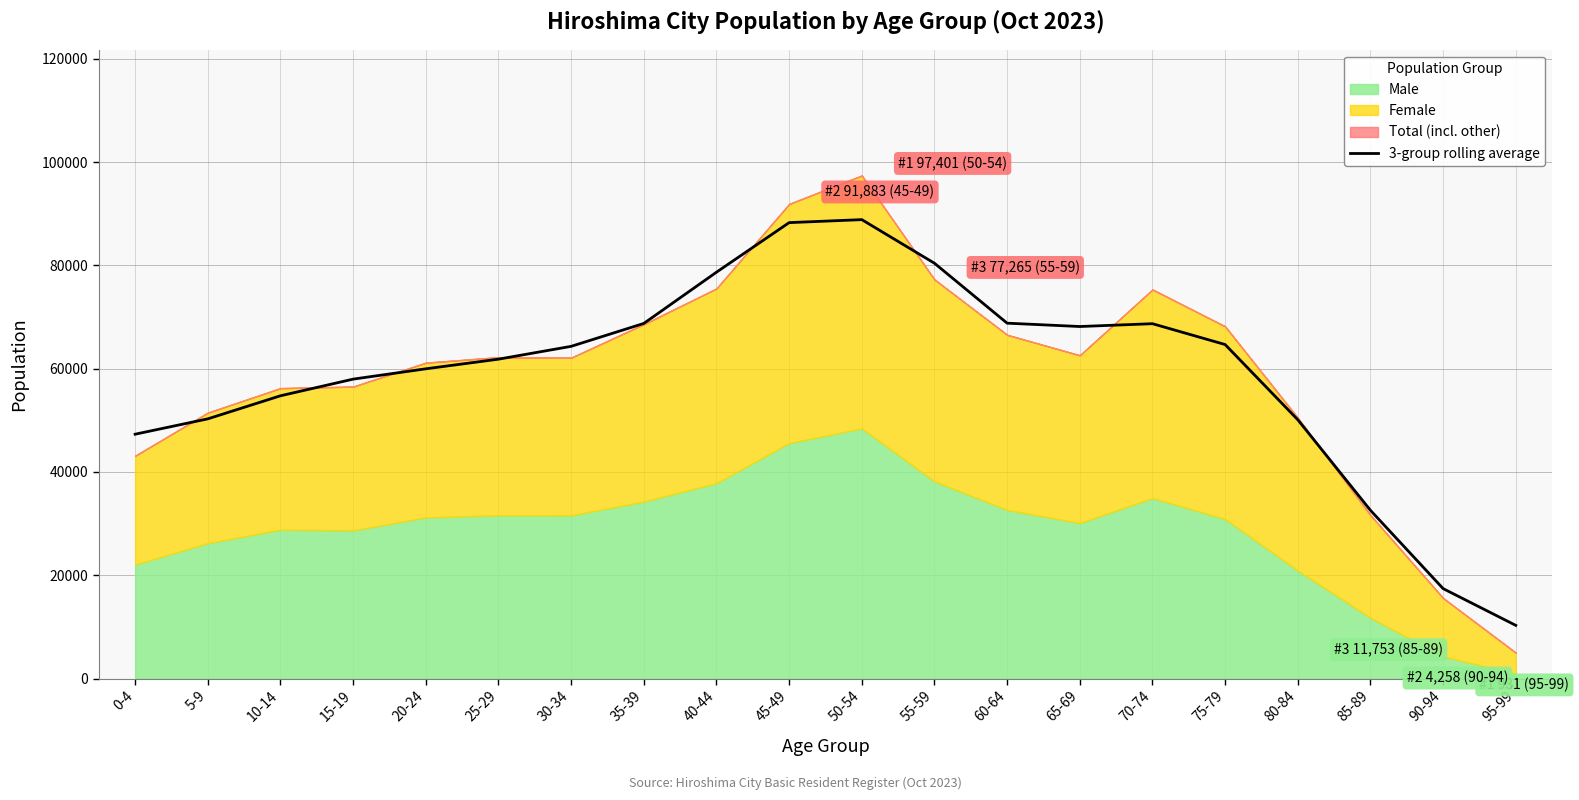

Where is the first local minimum?

65-69